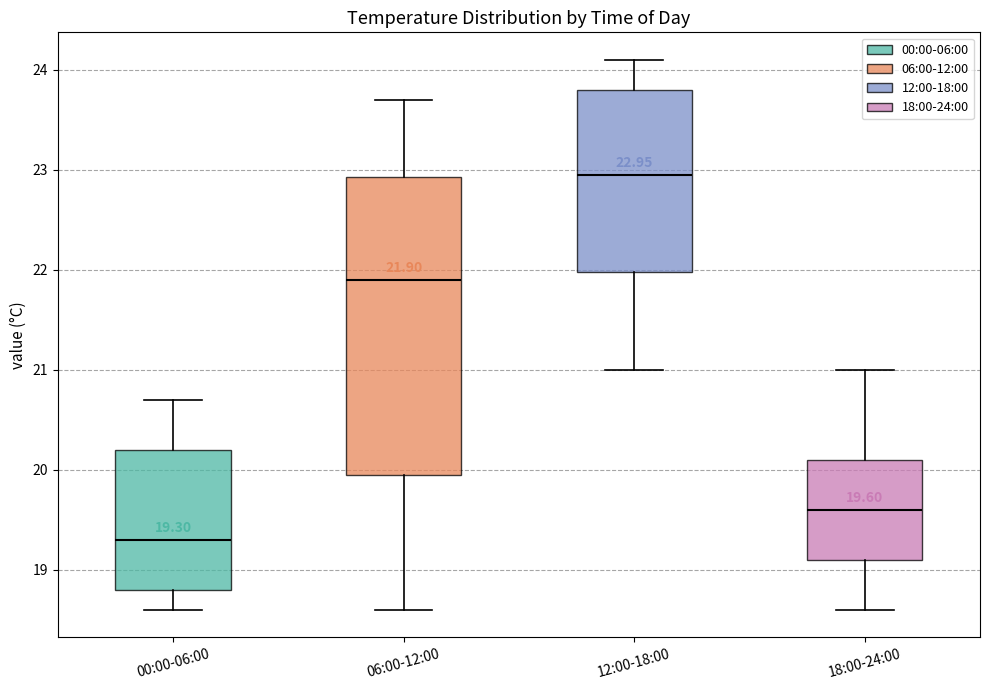

Which box has the highest median line?

12:00-18:00